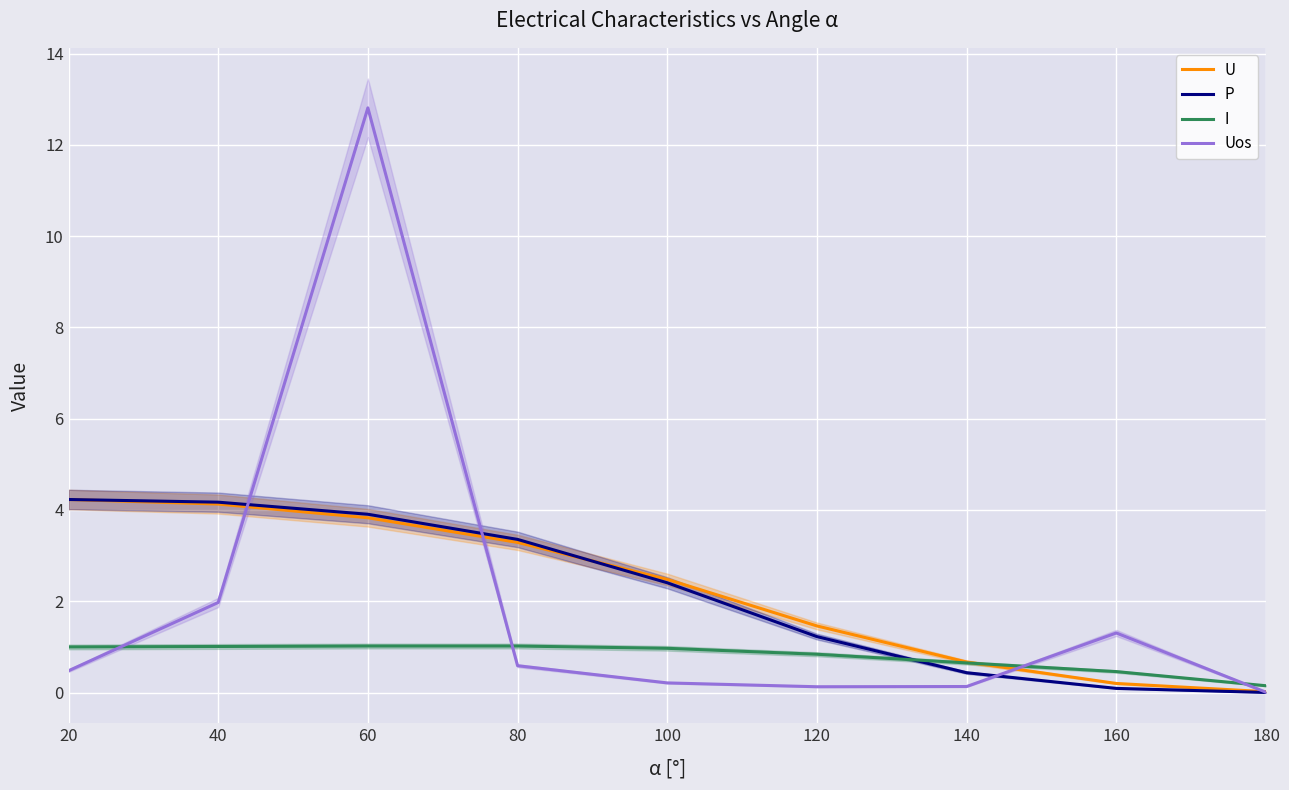

What is the spread (max minus min) of values at 40?

3.2